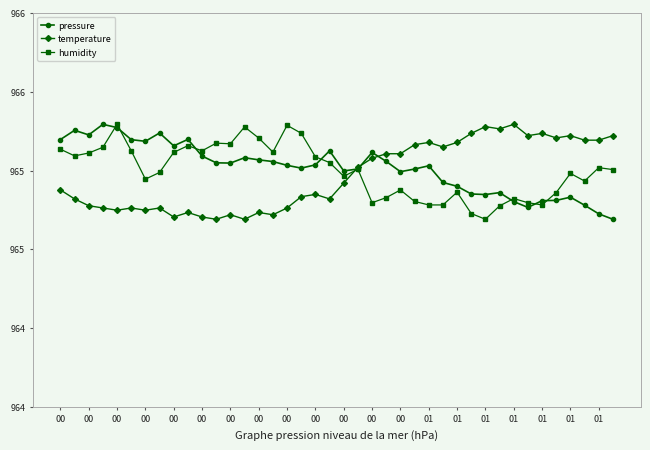

In pressure, how many points are lower than both neighbors (excluding endpoints)?

9